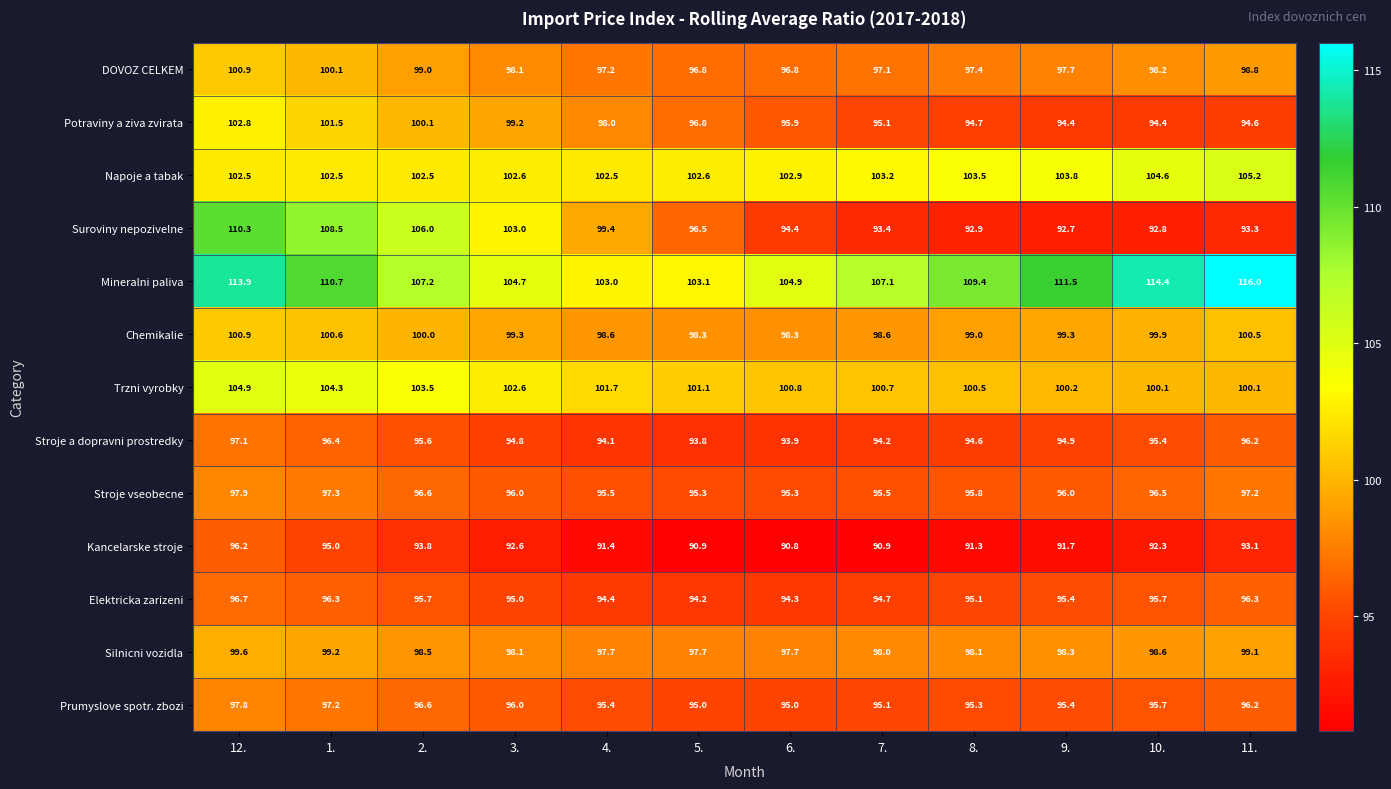

Is it true that Potraviny a ziva zvirata equals 95.9 at 6.?

True